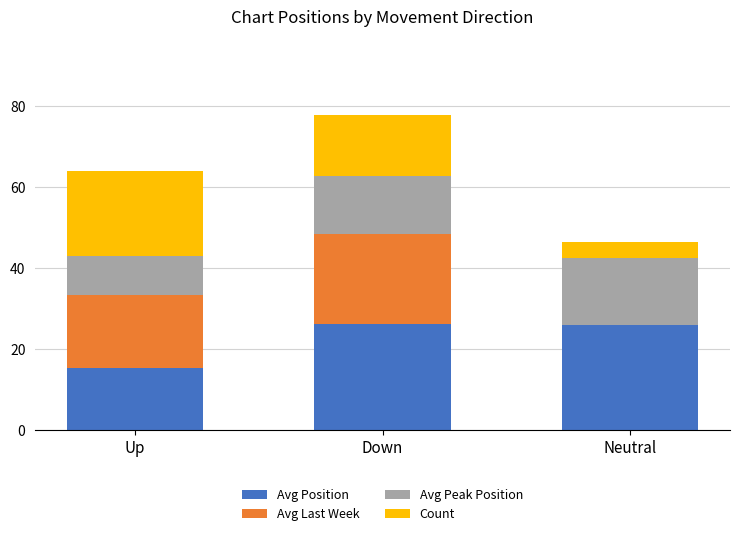

What is the total value across all series at Up?

64.0